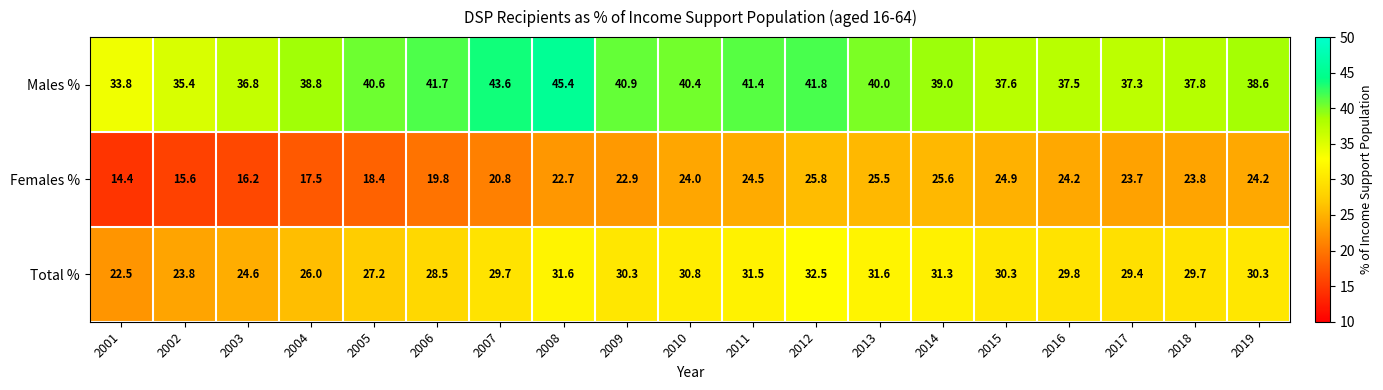

How many data points does each series have?

19